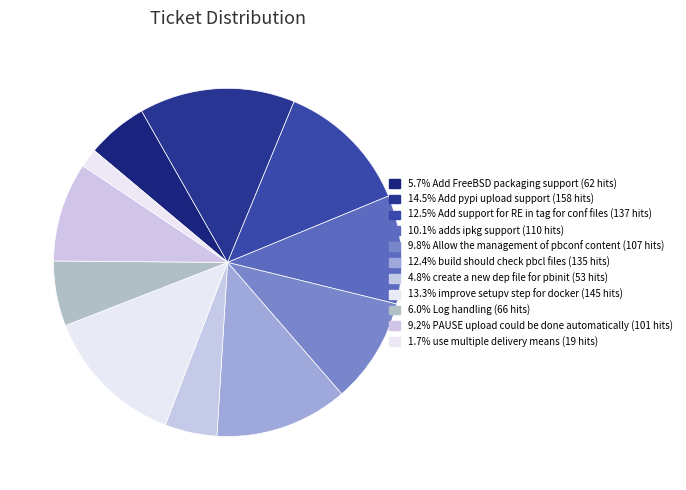

How many segments does this pie chart have?

11